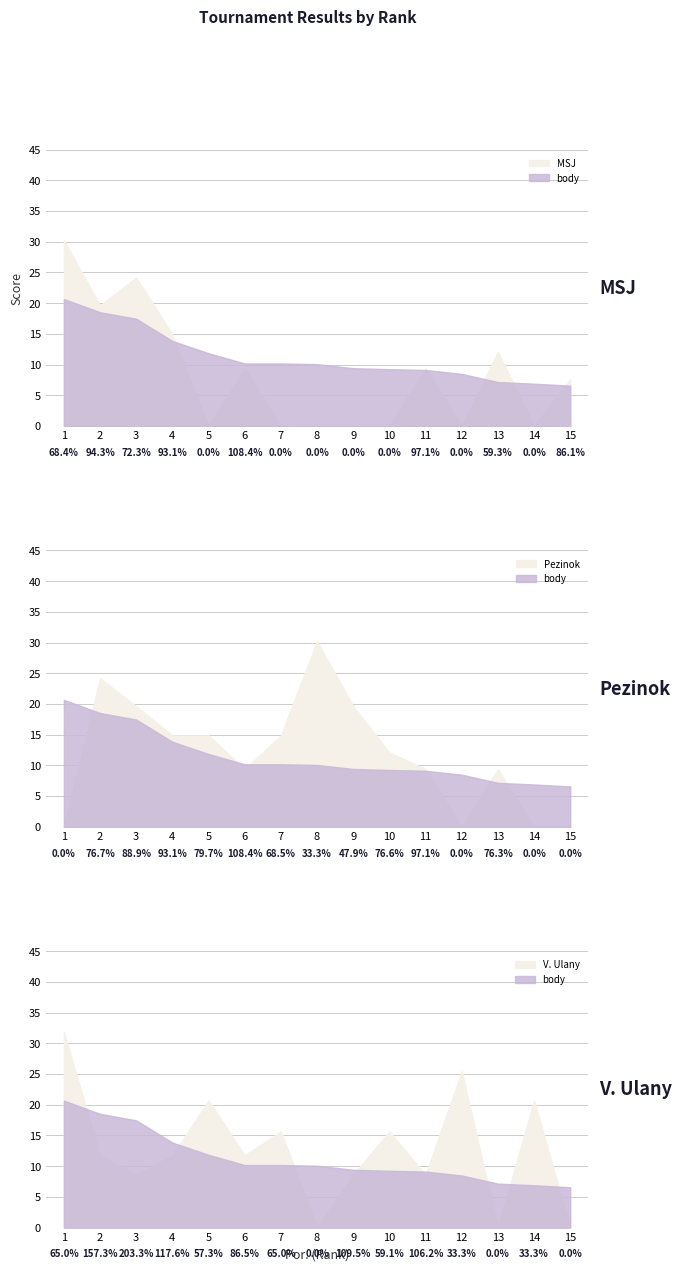

What are all the series names shown in the legend?

MSJ, Pezinok, V. Ulany, body